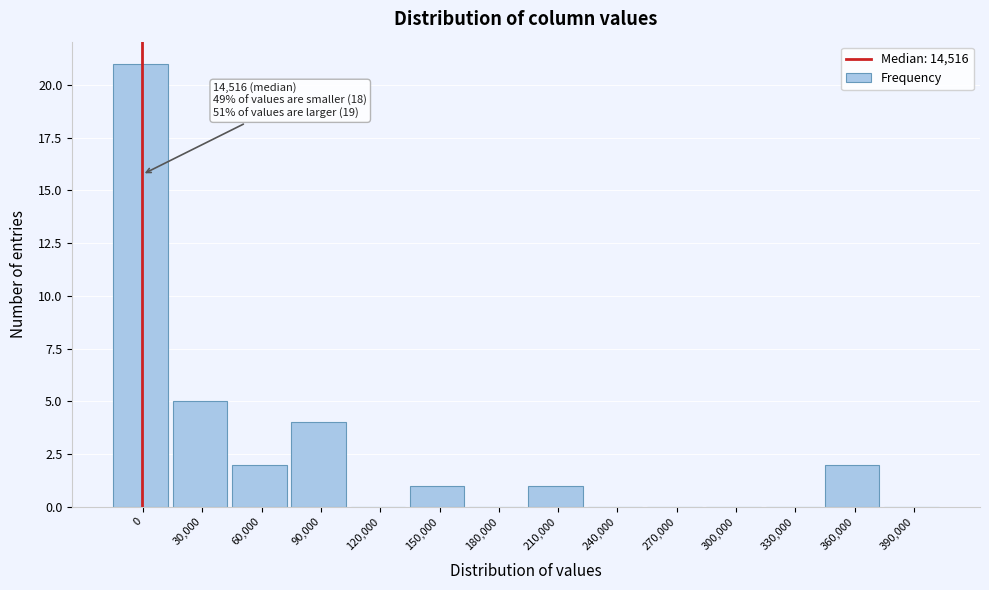

Reading left to right, transcribe all the data shown in this chart.

0=21	30,000=5	60,000=2	90,000=4	120,000=0	150,000=1	180,000=0	210,000=1	240,000=0	270,000=0	300,000=0	330,000=0	360,000=2	390,000=0